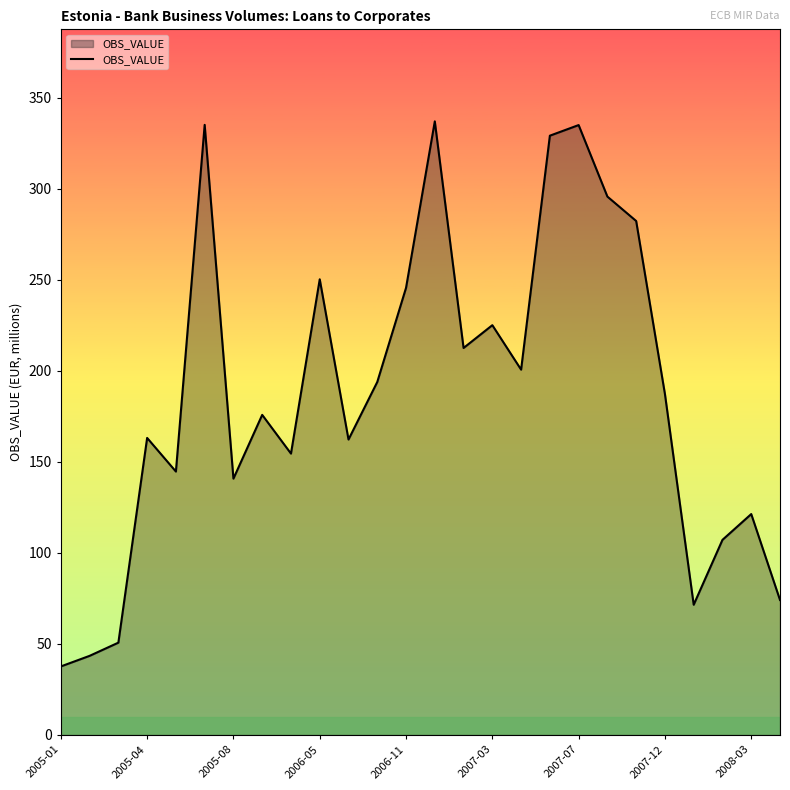

What is the difference between the maximum and minimum values?

299.5